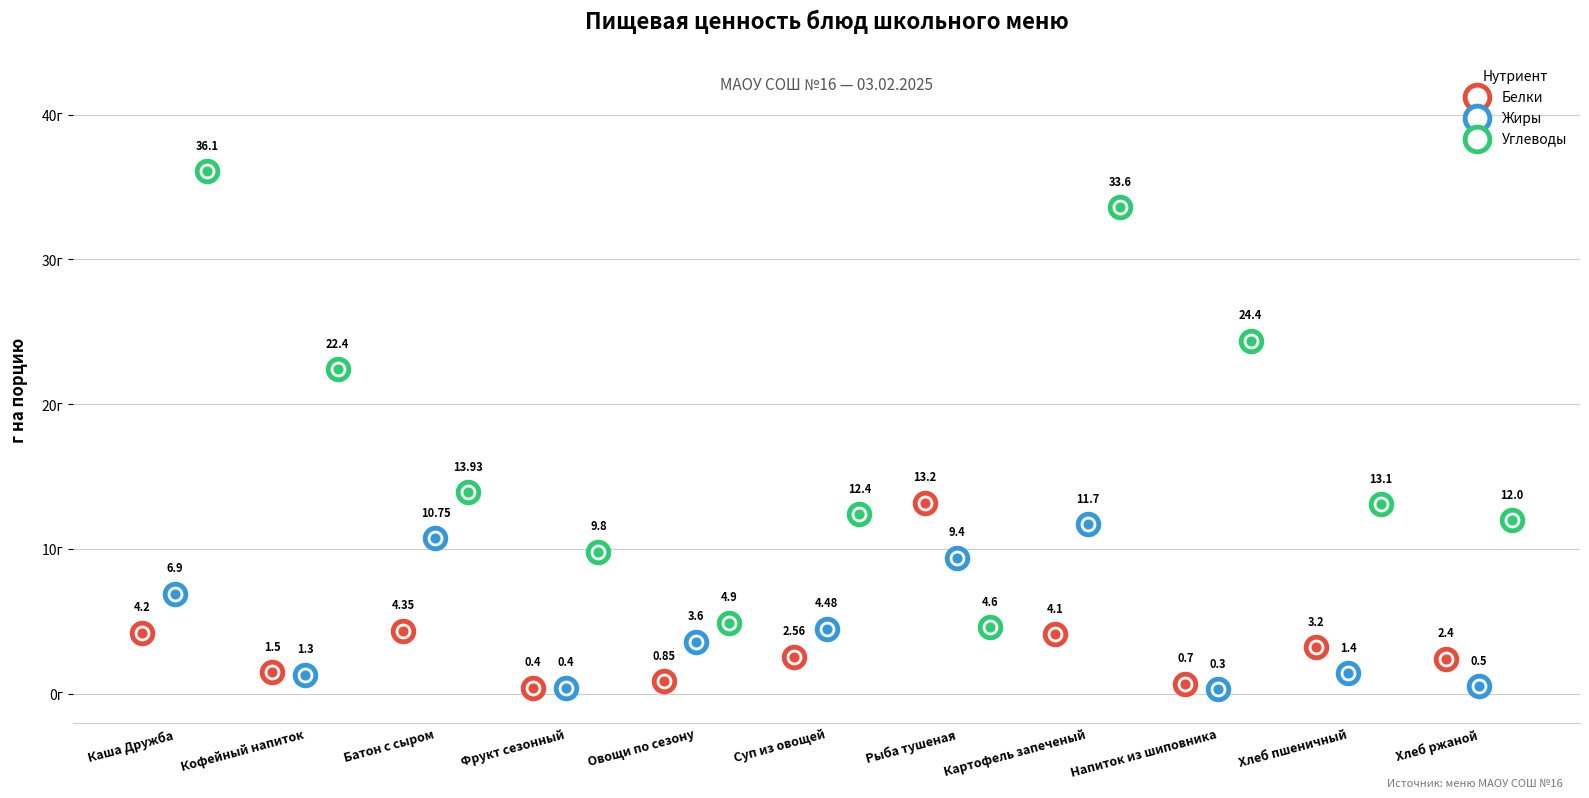

Is the value of Углеводы at Батон с сыром greater than the value of Белки at Рыба тушеная?

Yes